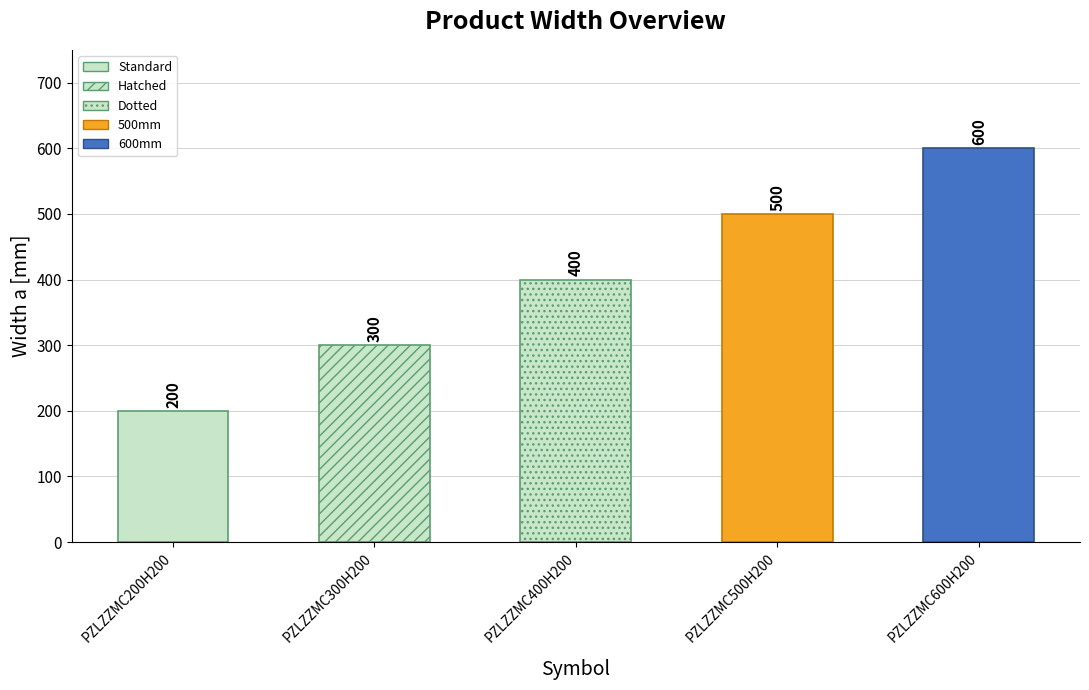

Reading left to right, extract all data points from this chart.

200	300	400	500	600